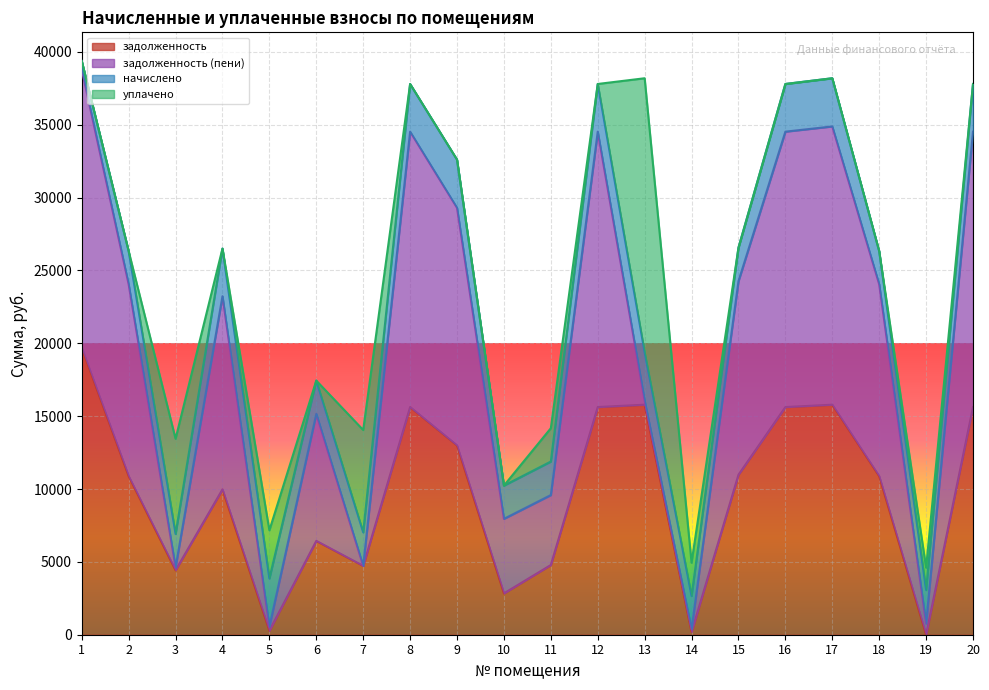

What is the difference between the maximum and minimum values in the уплачено series?

18818.4